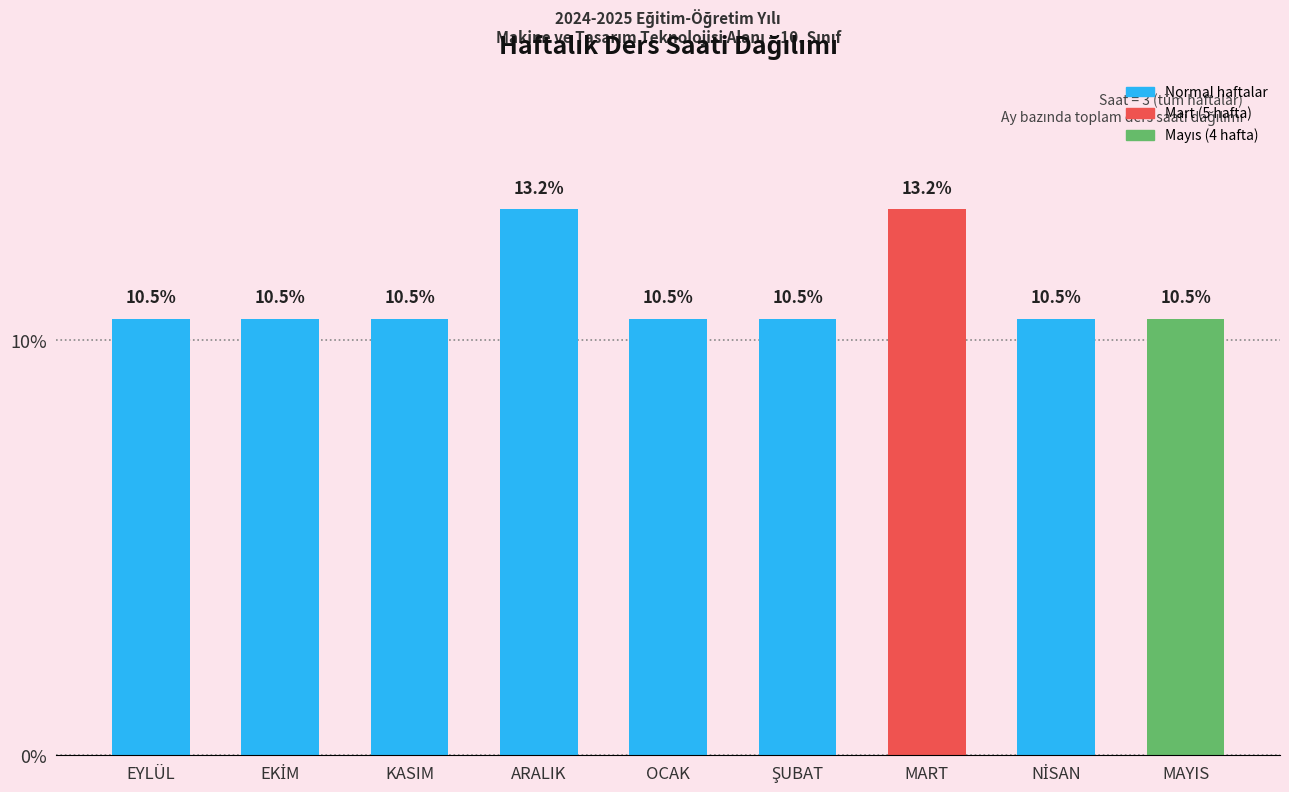

Reading left to right, what are all the values shown in this chart?

10.5	10.5	10.5	13.2	10.5	10.5	13.2	10.5	10.5